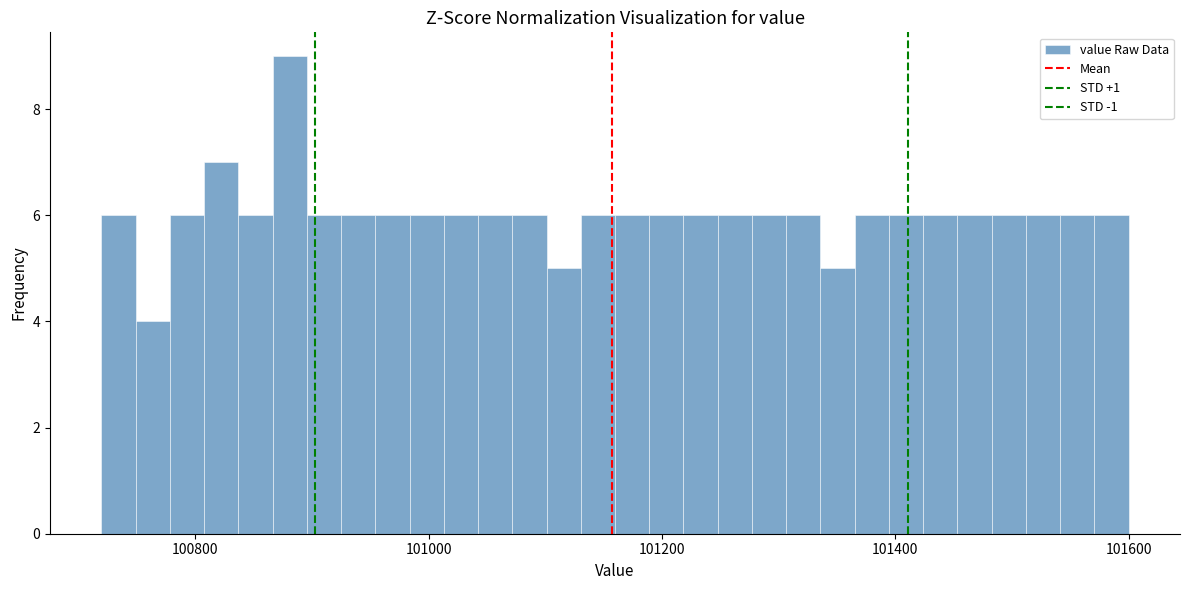

Read against the x-axis, roughly where is the centre of the tallest bar?

100880